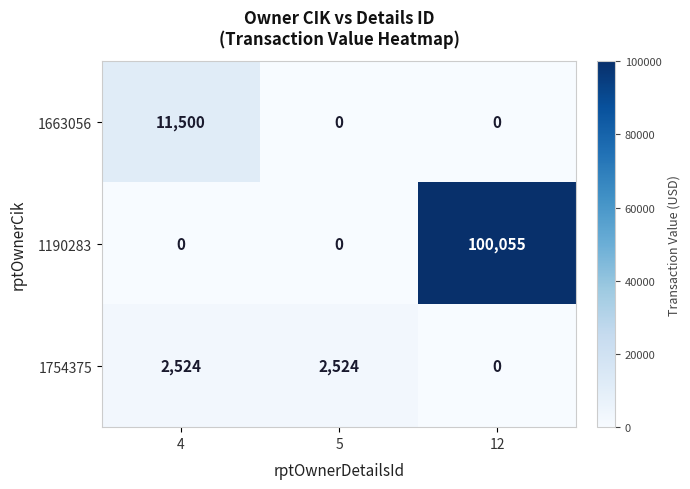

Reading left to right, what are all the values shown in this chart?

1663056: 11500	0	0
1190283: 0	0	100055
1754375: 2524	2524	0